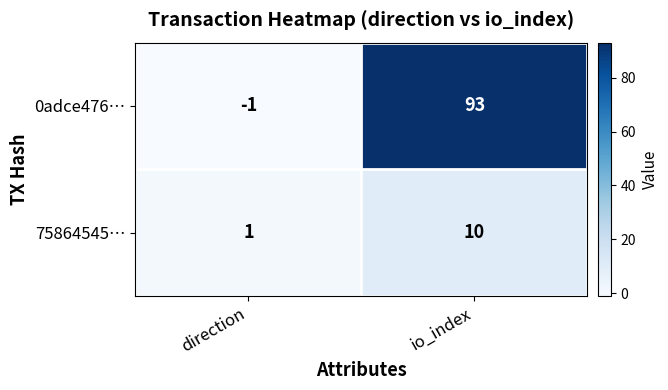

What is the greatest value displayed?

93